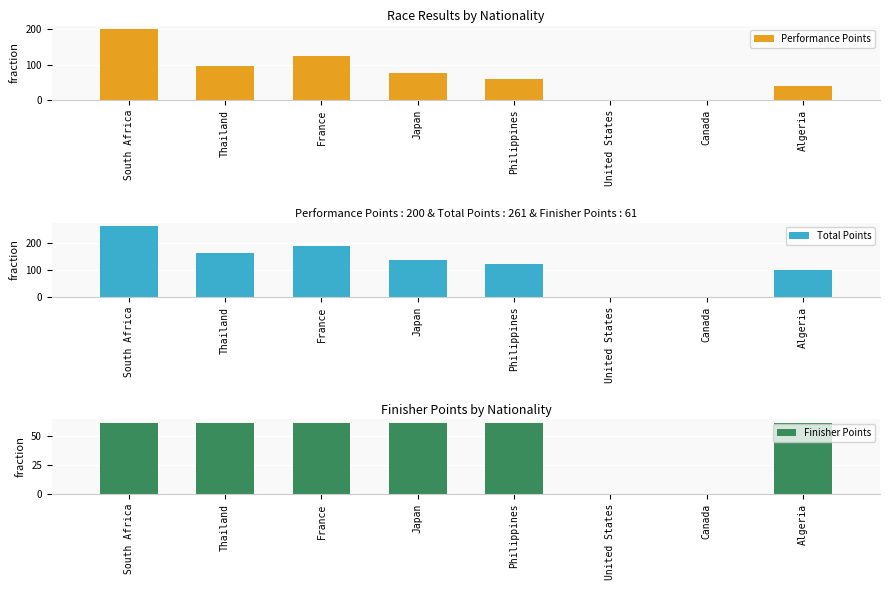

What is the difference between the maximum and second lowest values in the Performance Points series?

200